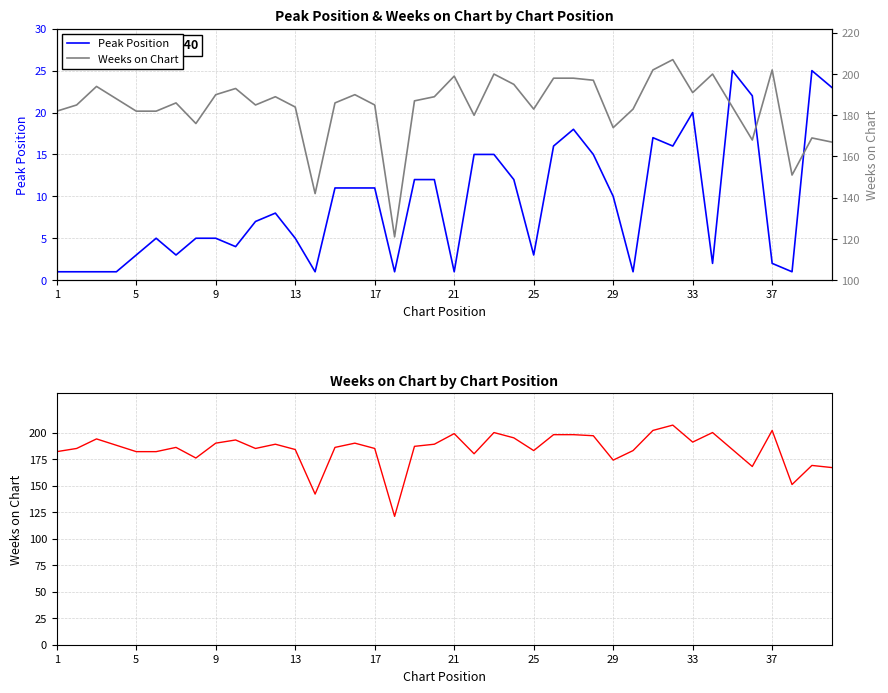

How many interior local valleys does the Weeks on Chart series have?

10